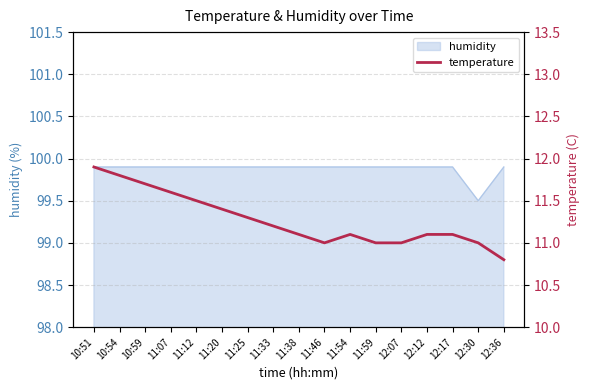

Between 12:07 and 10:51, which is larger?

10:51